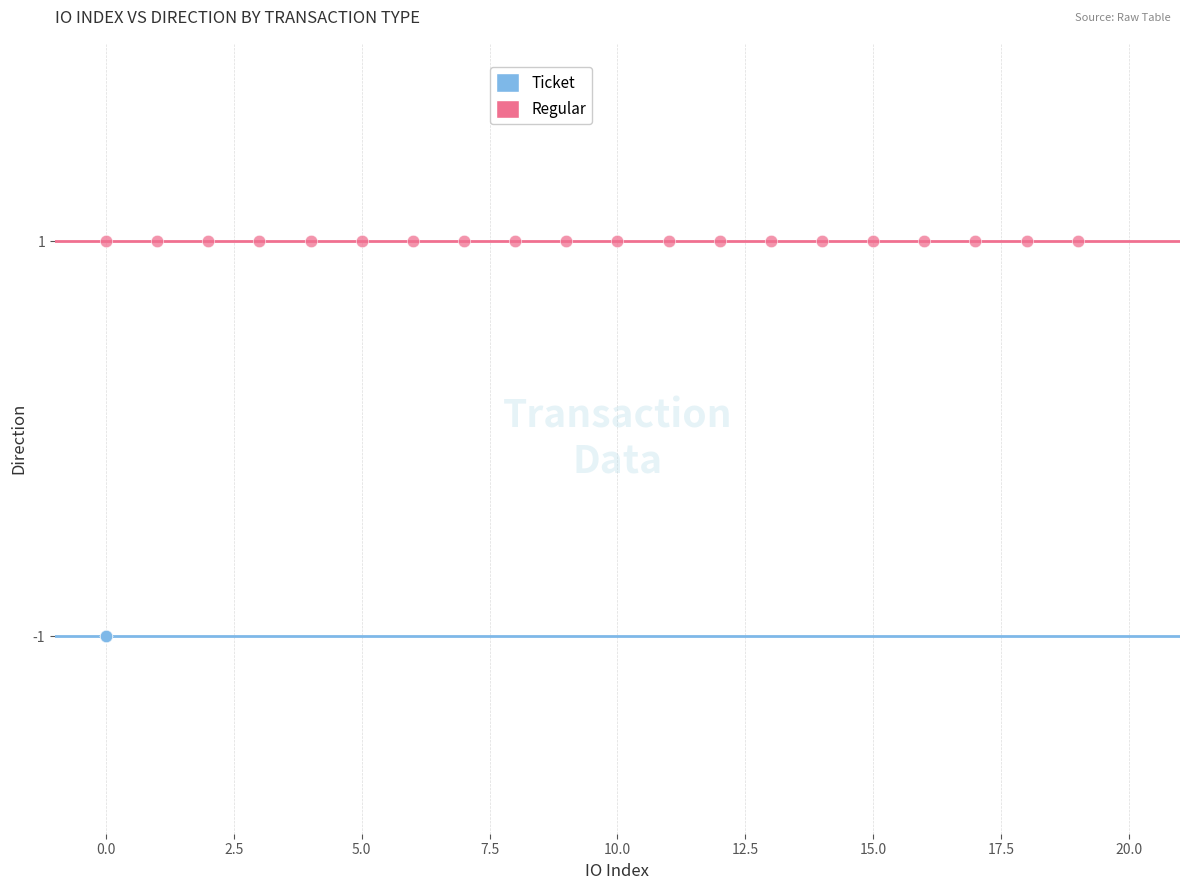

Which series reaches the minimum Y coordinate?

Ticket